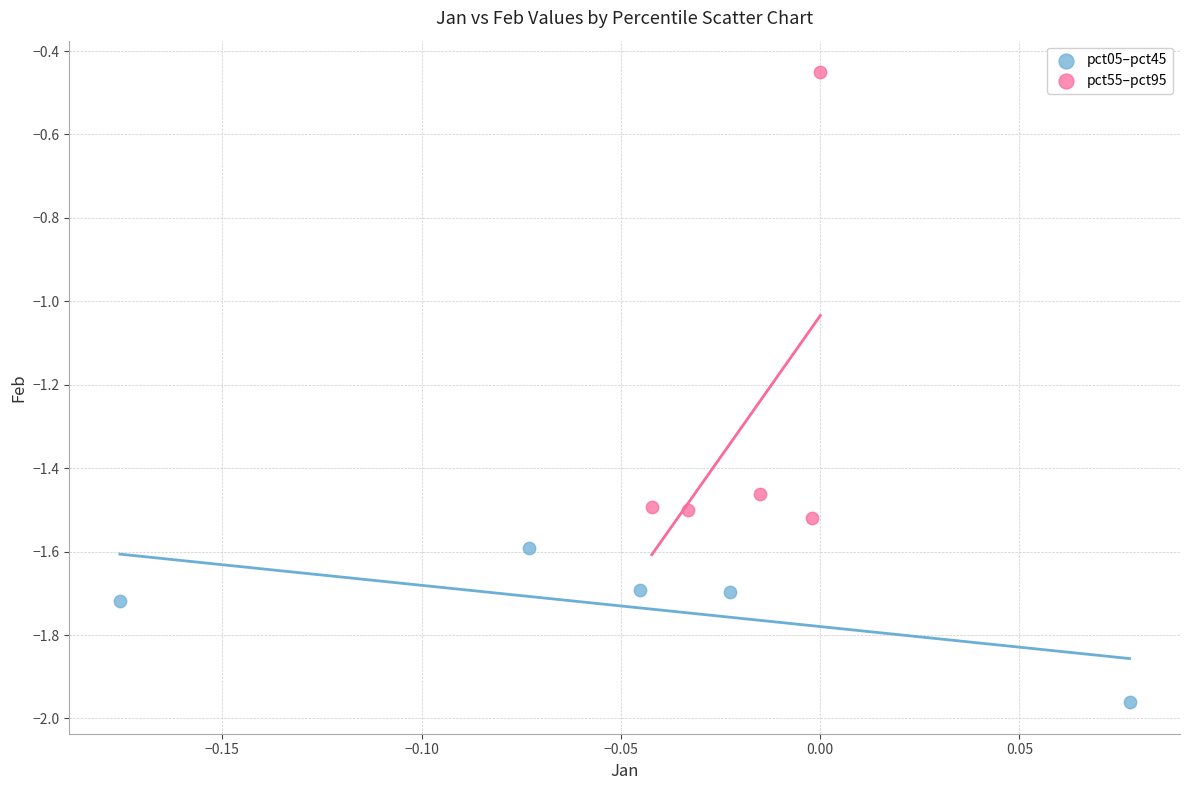

Which series reaches the minimum Y coordinate?

pct05–pct45